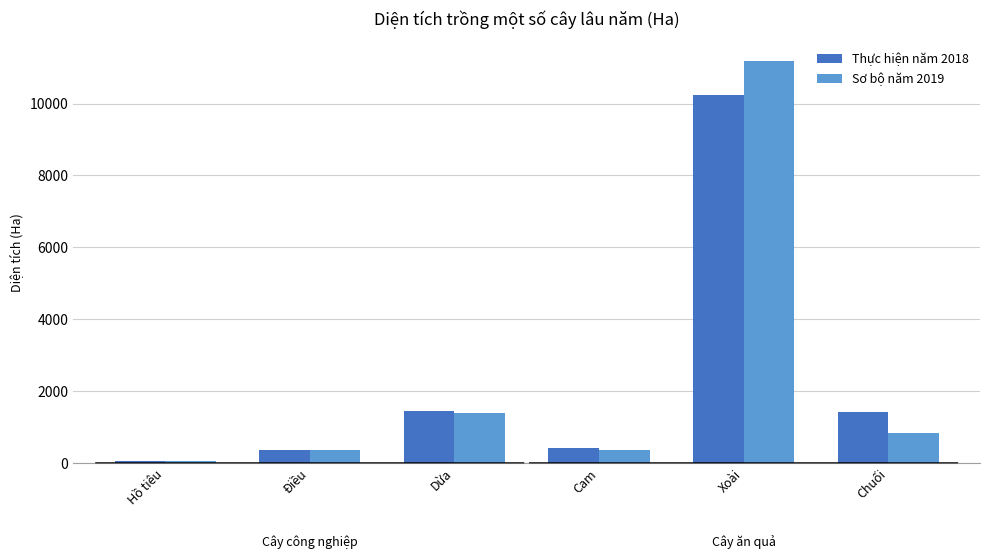

How many data points does each series have?

6